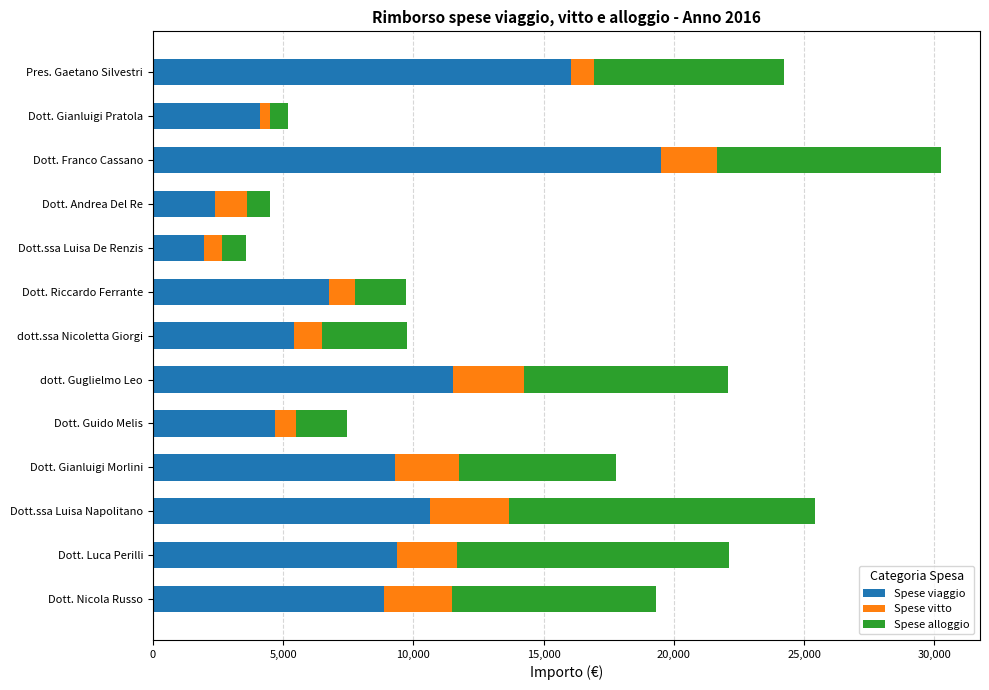

What value does the Spese viaggio series have at Dott. Luca Perilli?

9379.7